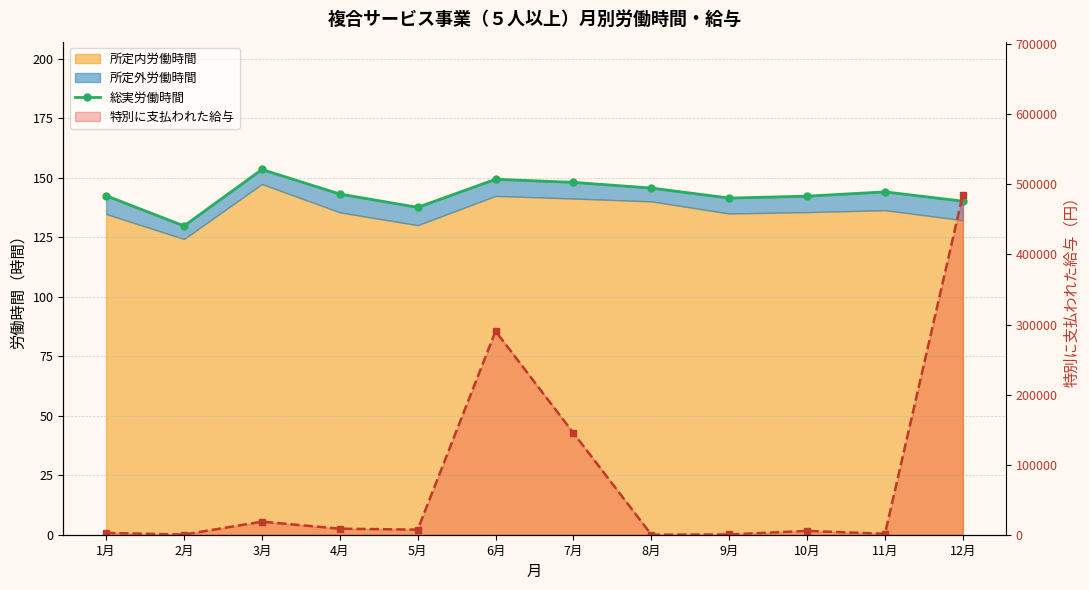

At which label is 総実労働時間 closest to 141?

9月